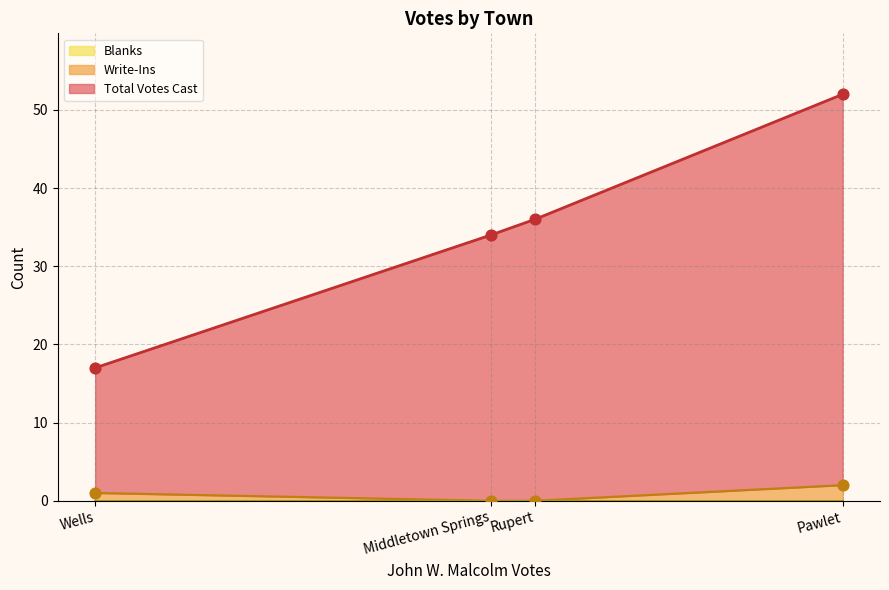

At how many categories does at least one series exceed 7?

4